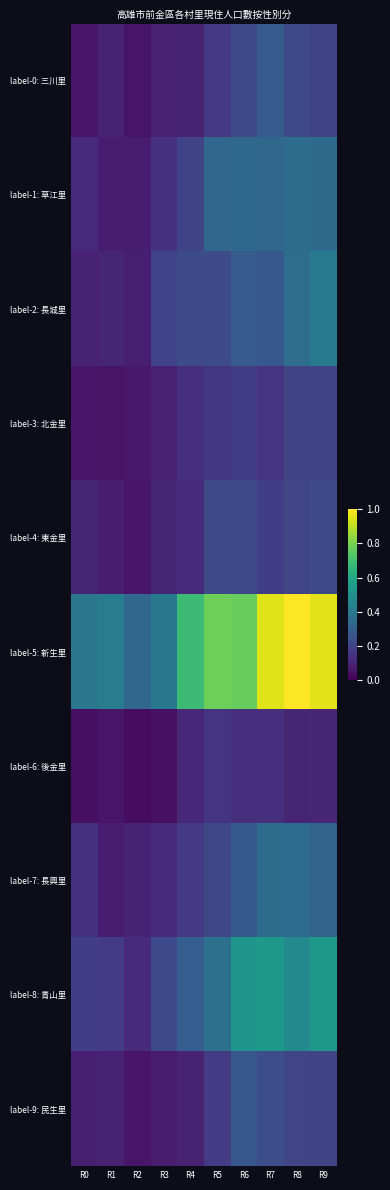

At R3, list the series in order from largest to smallest.

label-5: 新生里, label-8: 青山里, label-2: 長城里, label-1: 草江里, label-7: 長興里, label-4: 東金里, label-0: 三川里, label-3: 北金里, label-9: 民生里, label-6: 後金里